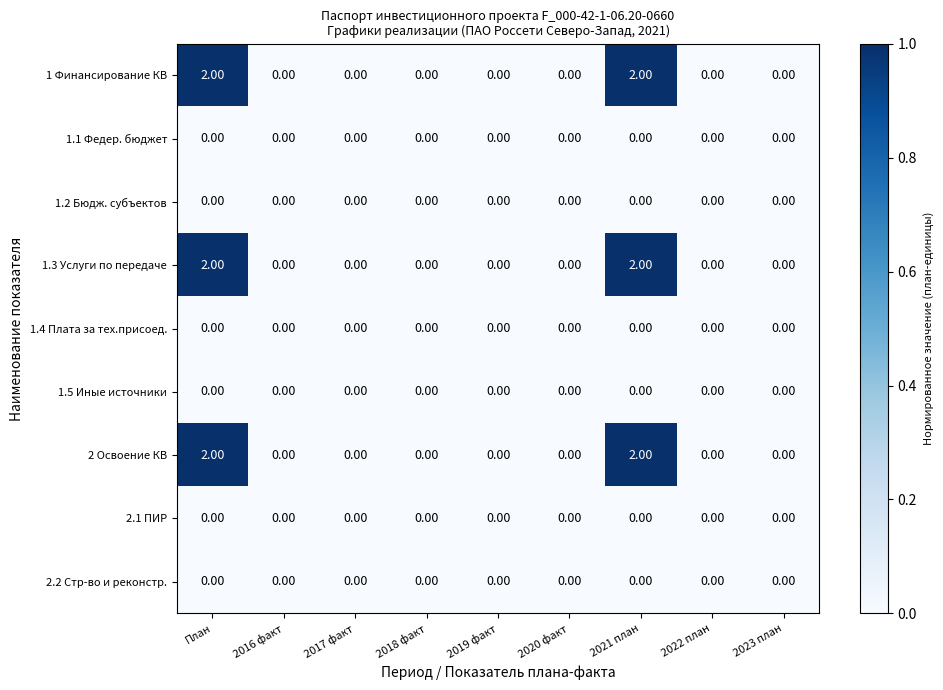

How many values in the 2 Освоение КВ series exceed 0?

2